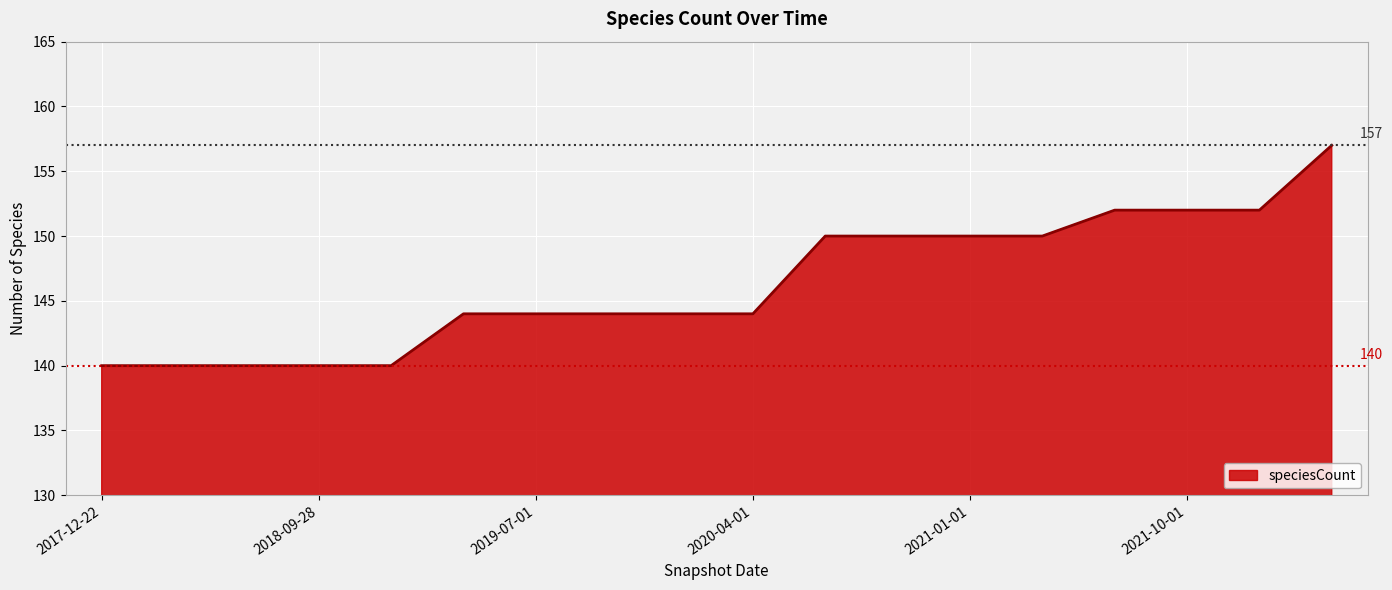

Reading right to left, what are all the values shown in this chart?

157	152	152	152	150	150	150	150	144	144	144	144	144	140	140	140	140	140